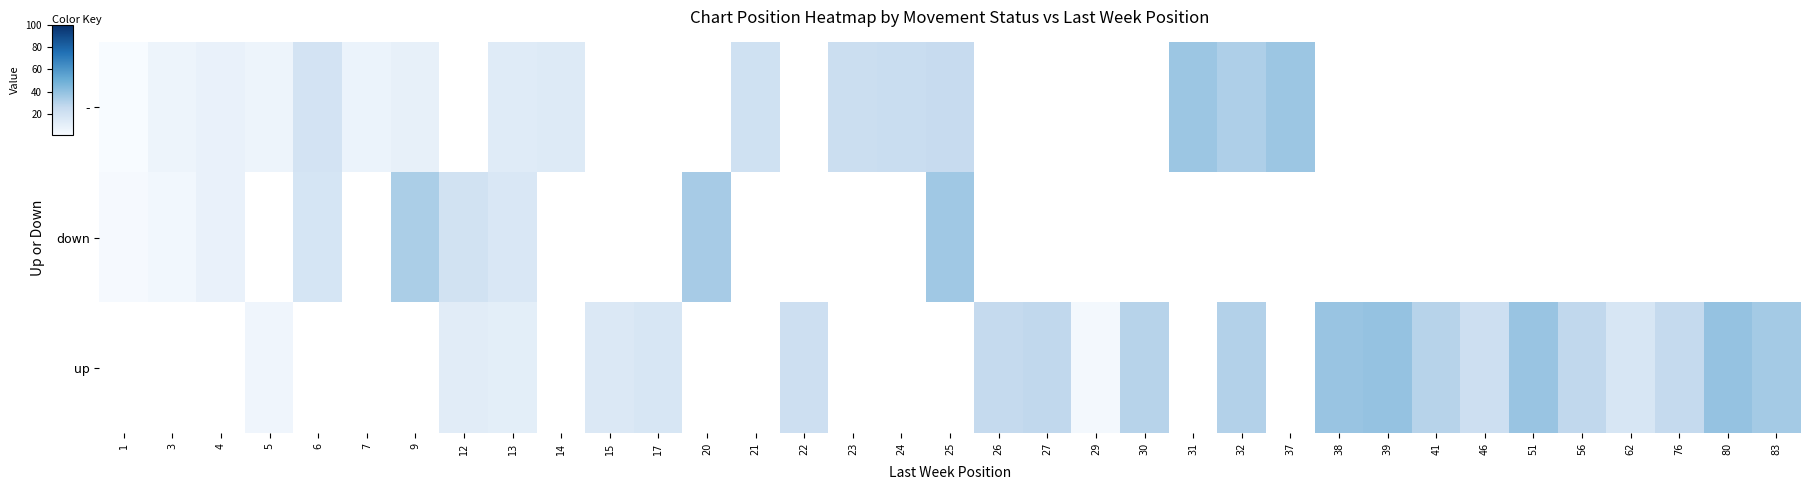

Between 29 and 14, which is larger?

14